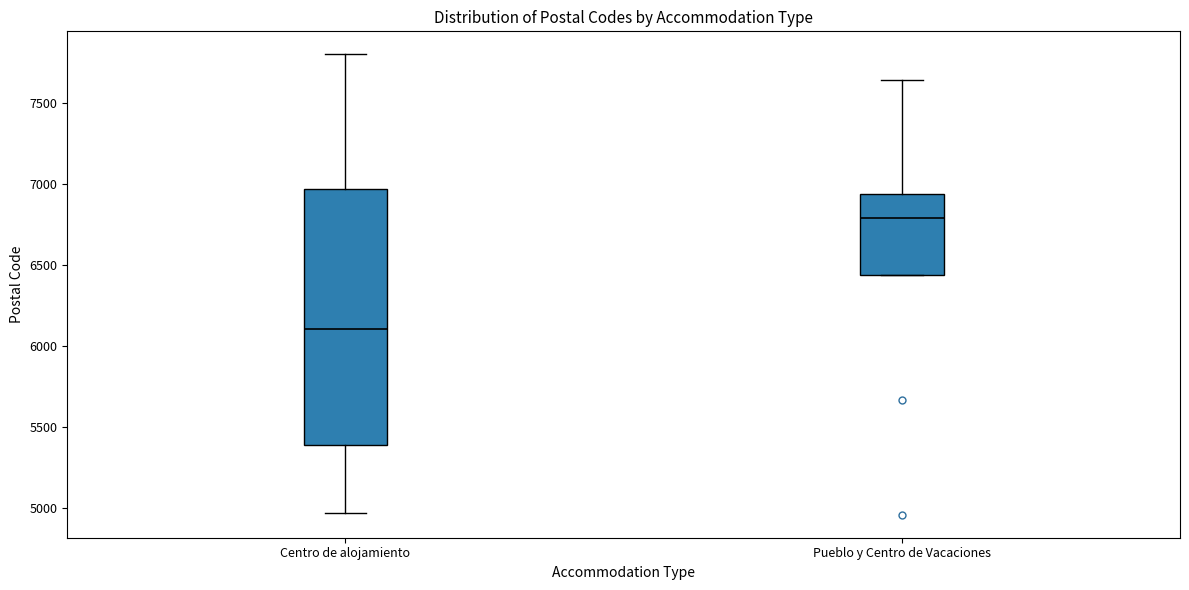

Comparing the boxes themselves (not the whiskers), which one is the tallest?

Centro de alojamiento